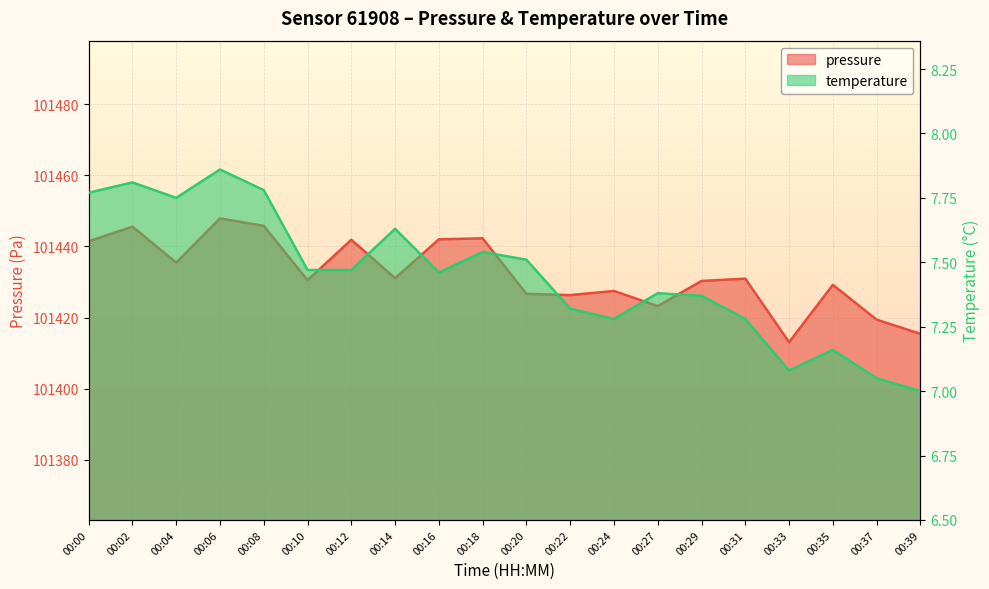

What is the sum of the temperature values at 00:08 and 00:37?

14.8